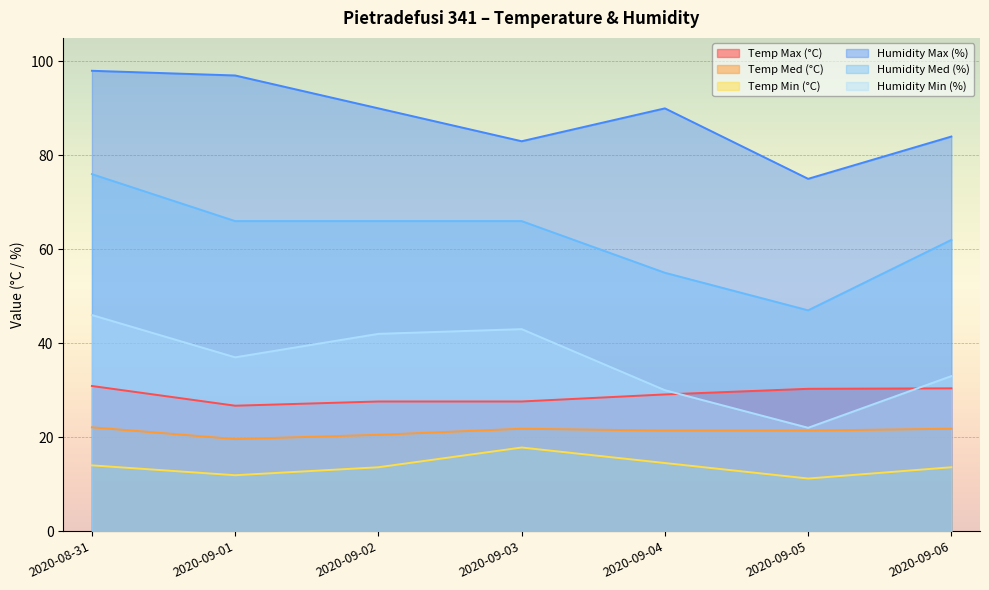

True or false: Temp Min (°C) and Temp Med (°C) cross at least once.

False